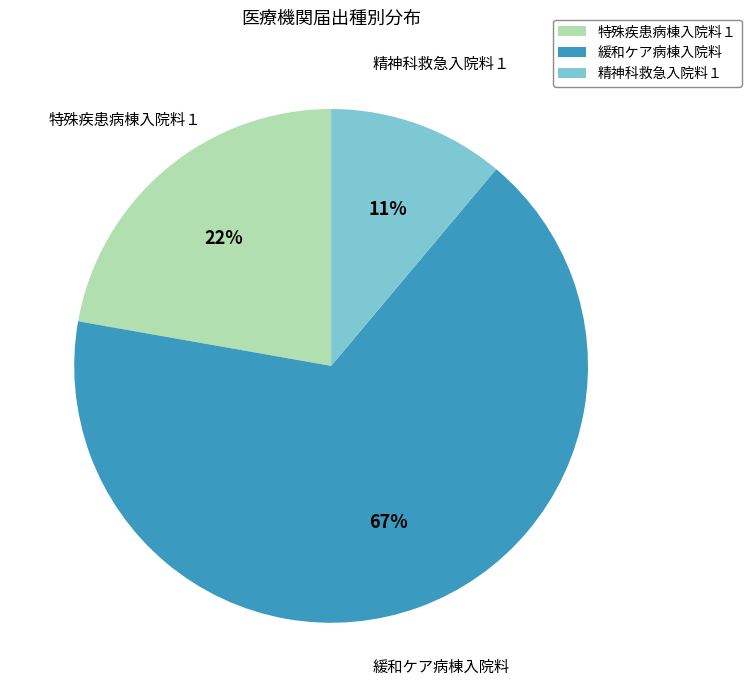

Which has a higher value, 緩和ケア病棟入院料 or 精神科救急入院料１?

緩和ケア病棟入院料